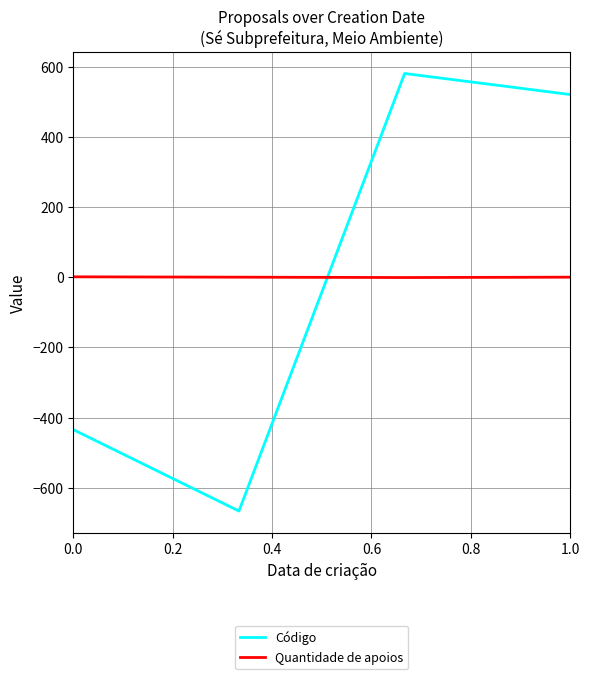

Which series has the largest range (max minus min)?

Código